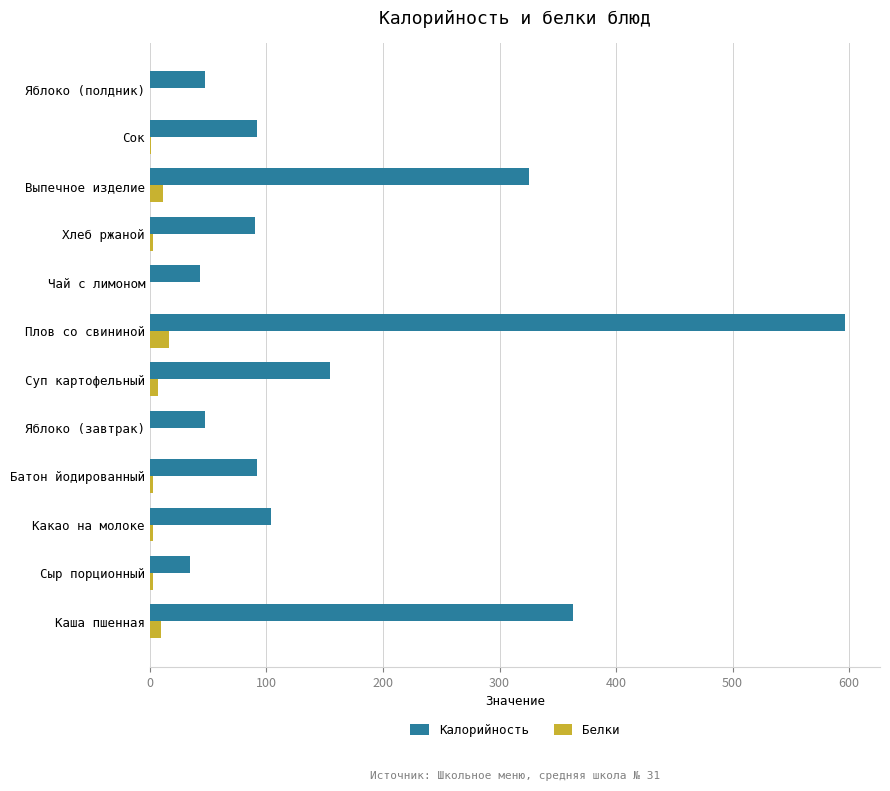

Is the value of Белки at Сыр порционный greater than the value of Калорийность at Плов со свининой?

No